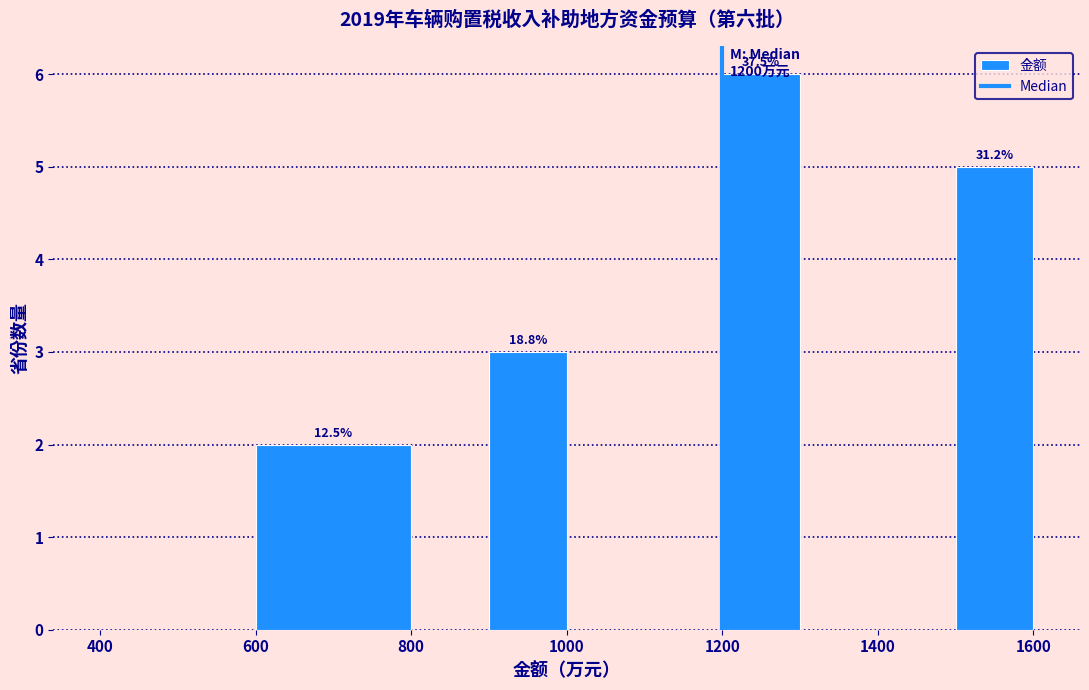

Which range on the x-axis has the tallest bar?

1200 to 1300